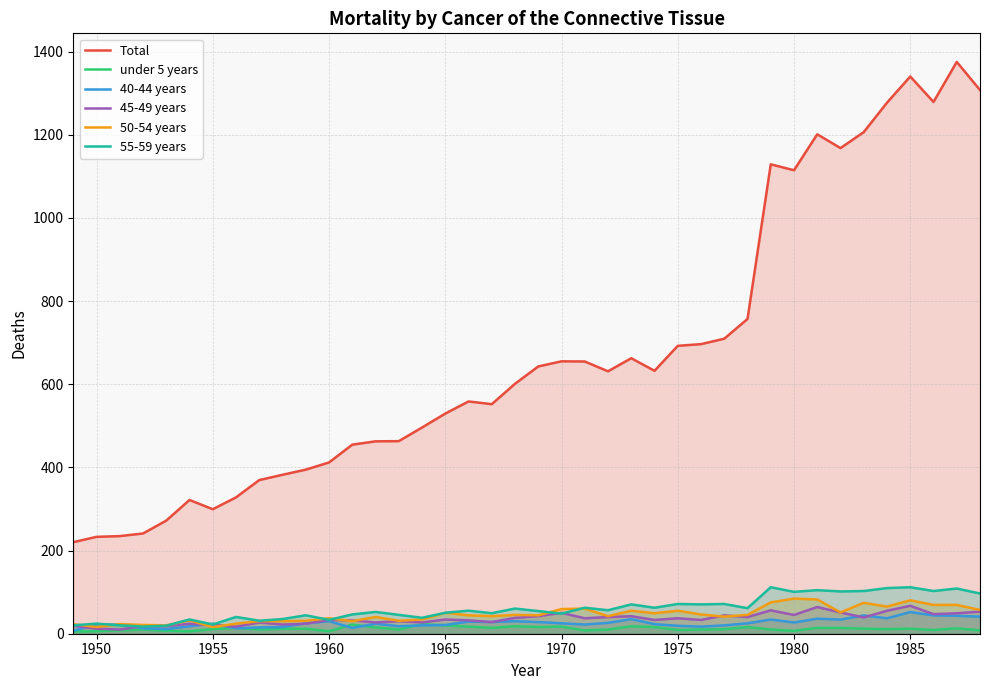

True or false: Total and 55-59 years intersect in this chart.

False